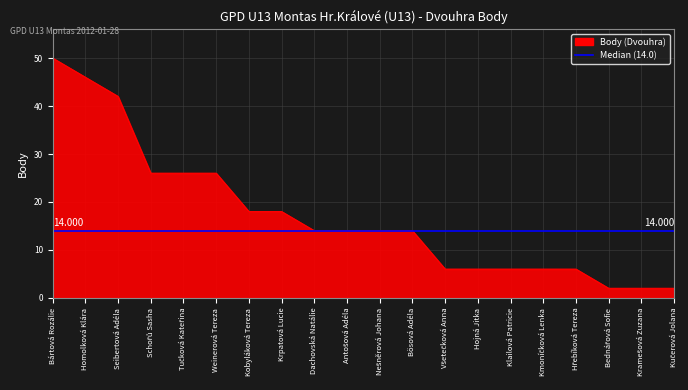

How many lines are shown in the chart?

1